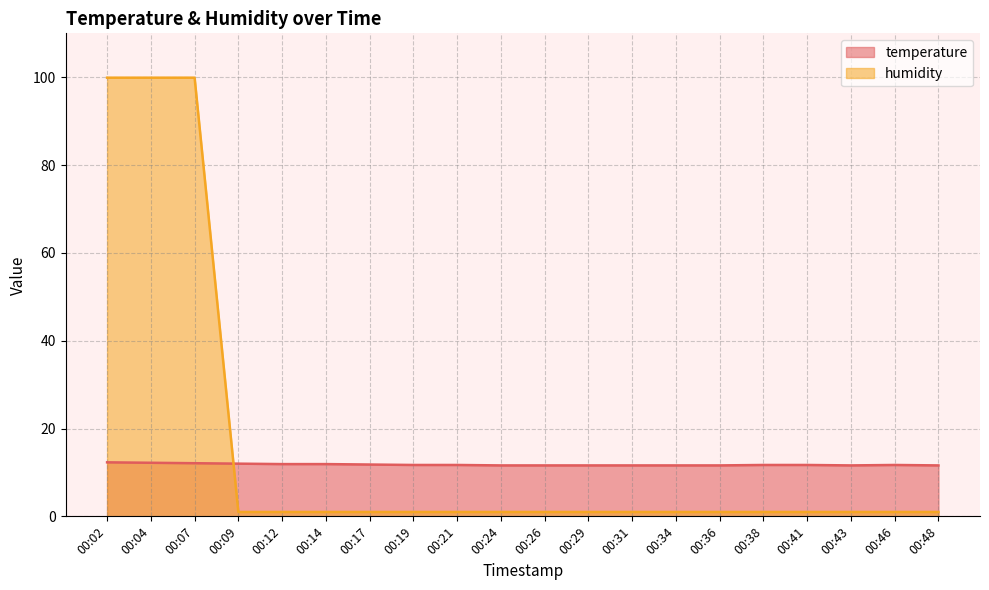

Reading left to right, extract all data points from this chart.

temperature: 00:02=12.3	00:04=12.2	00:07=12.1	00:09=12.0	00:12=11.9	00:14=11.9	00:17=11.8	00:19=11.7	00:21=11.7	00:24=11.6	00:26=11.6	00:29=11.6	00:31=11.6	00:34=11.6	00:36=11.6	00:38=11.7	00:41=11.7	00:43=11.6	00:46=11.7	00:48=11.6
humidity: 00:02=99.9	00:04=99.9	00:07=99.9	00:09=1.0	00:12=1.0	00:14=1.0	00:17=1.0	00:19=1.0	00:21=1.0	00:24=1.0	00:26=1.0	00:29=1.0	00:31=1.0	00:34=1.0	00:36=1.0	00:38=1.0	00:41=1.0	00:43=1.0	00:46=1.0	00:48=1.0